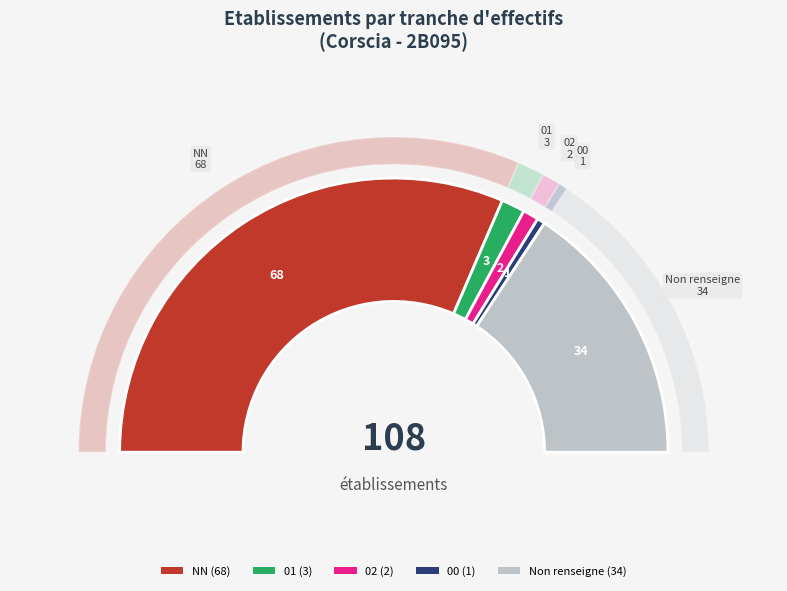

Combined, what portion of the pie is 01 and 00?

3.7%